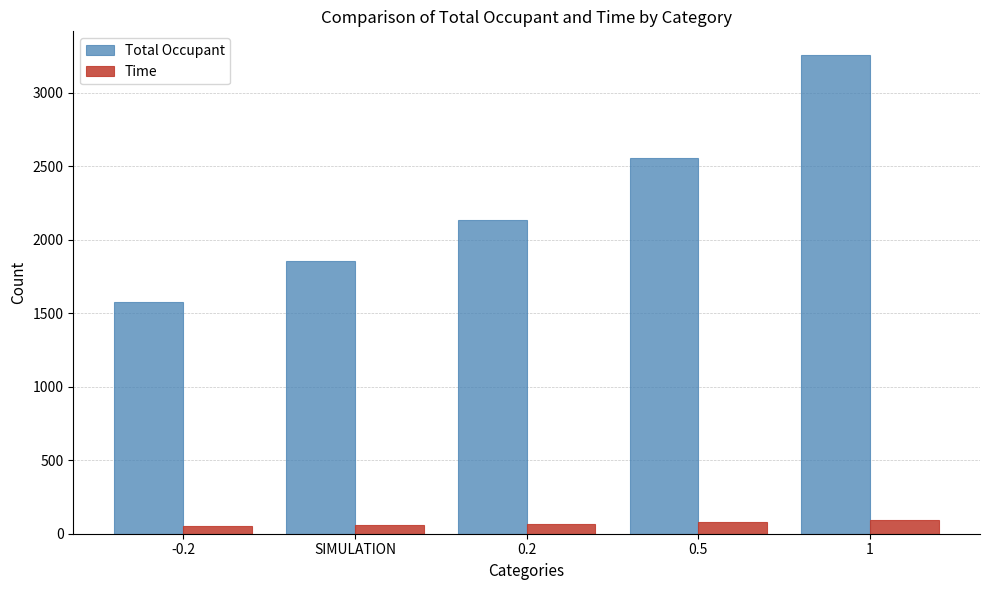

What are all the series names shown in the legend?

Total Occupant, Time